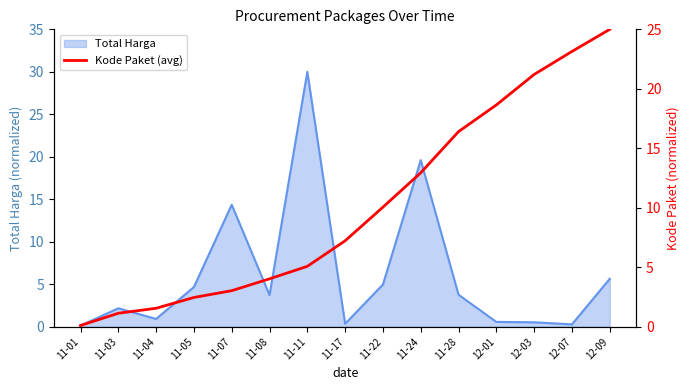

The value of Total Harga at 11-28 is 1.0. True or false?

False